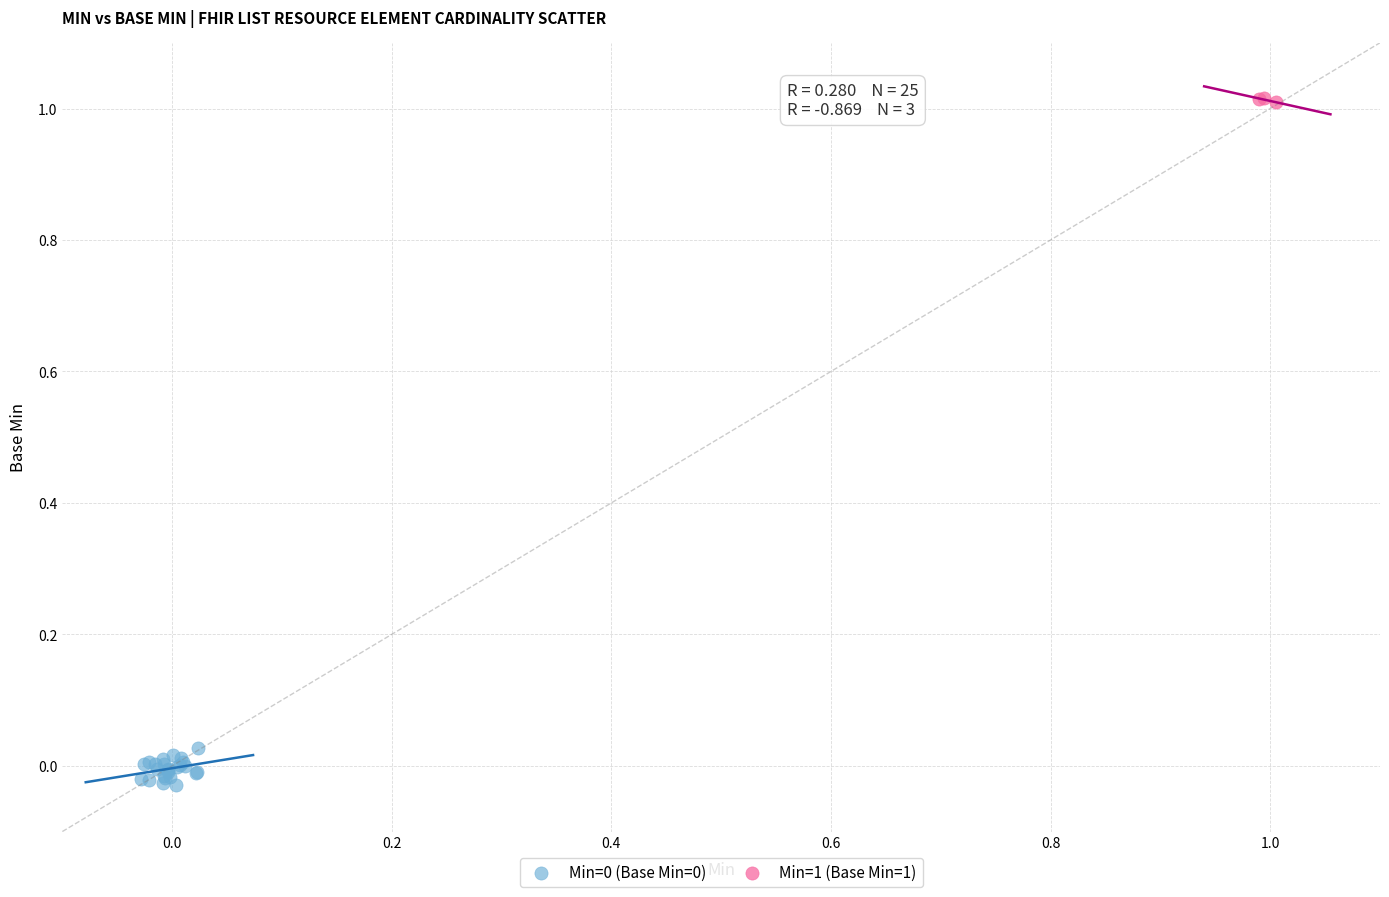

Which series contains the highest Y value?

Min=1 (Base Min=1)